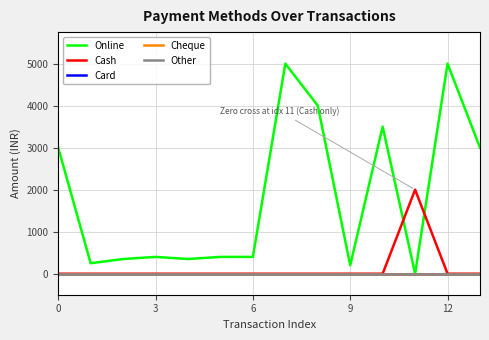

How many interior local peaks does the Online series have?

4